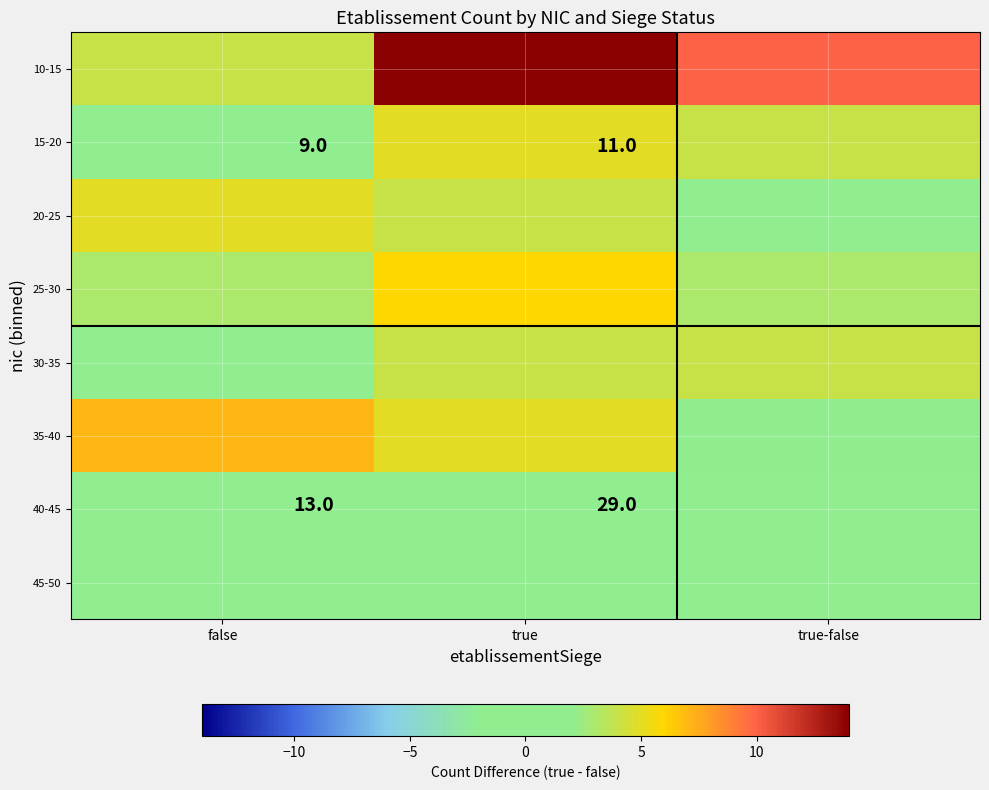

The 40-45 series shows 13 at false. True or false?

True